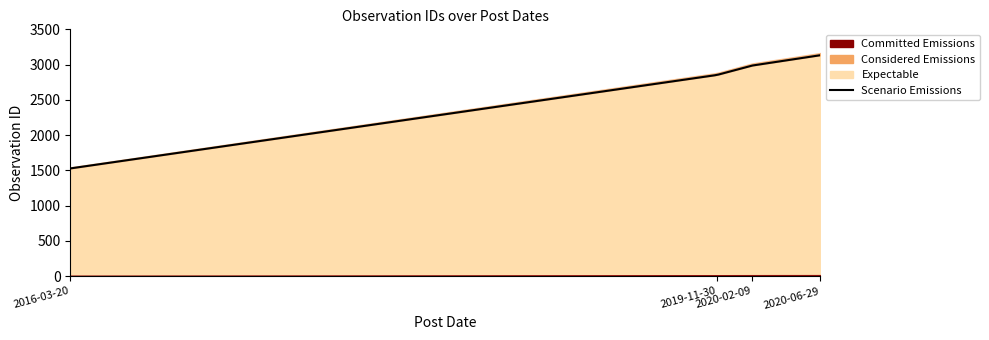

Does the chart display data point markers on the line(s)?

No